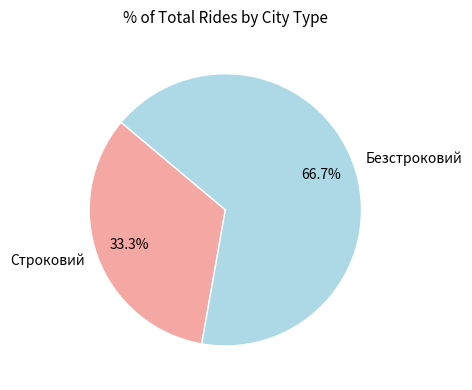

True or false: Строковий accounts for 33% of the total.

True